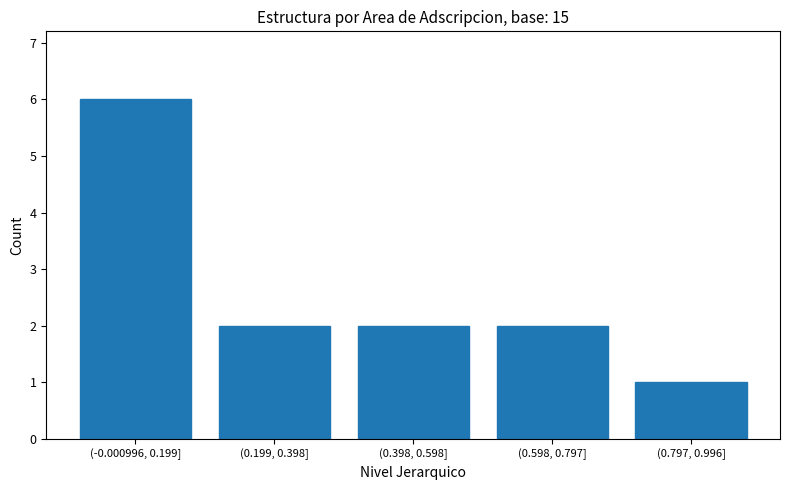

Reading left to right, extract all data points from this chart.

(-0.000996, 0.199]=6	(0.199, 0.398]=2	(0.398, 0.598]=2	(0.598, 0.797]=2	(0.797, 0.996]=1